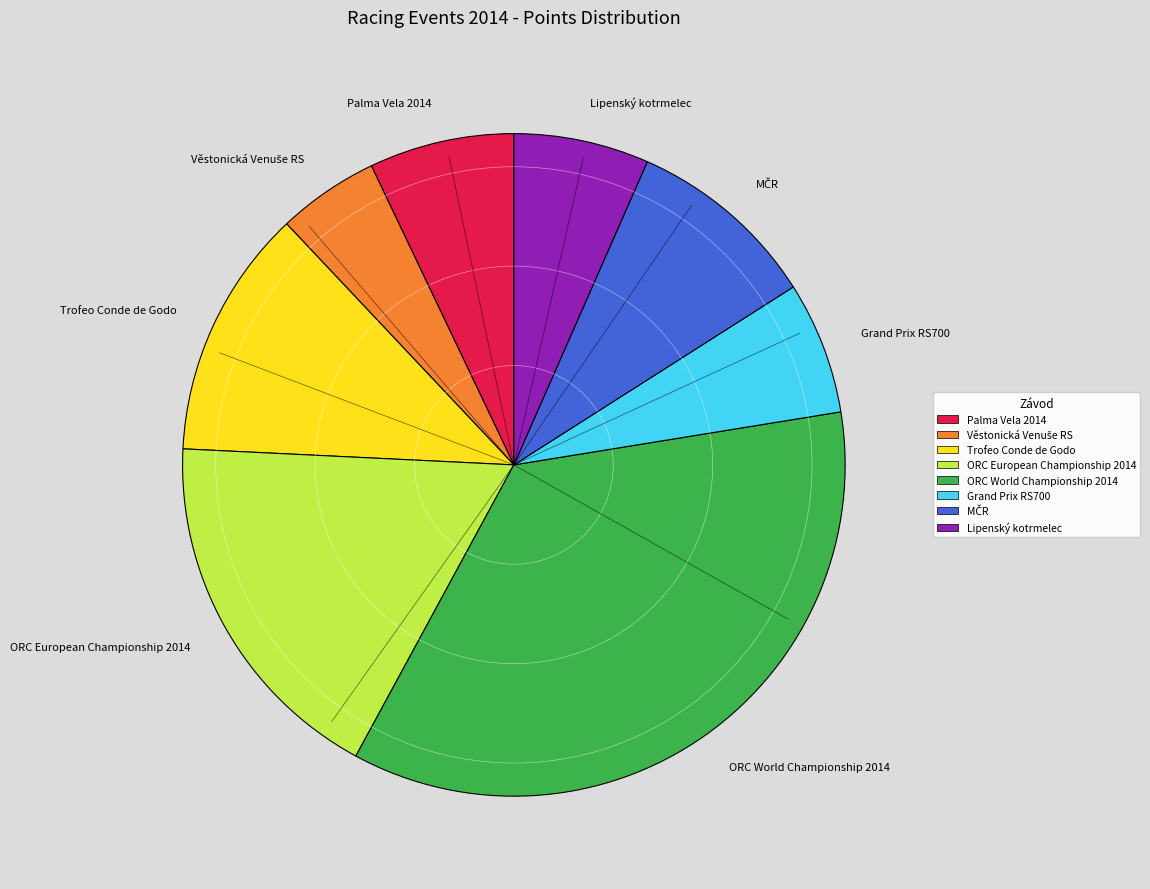

True or false: ORC European Championship 2014 accounts for 8% of the total.

False